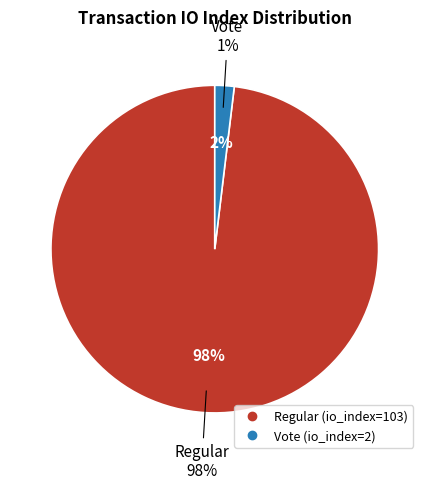

To the nearest percent, what is the combined percentage of Vote (io_index=2) and Regular (io_index=103)?

100%